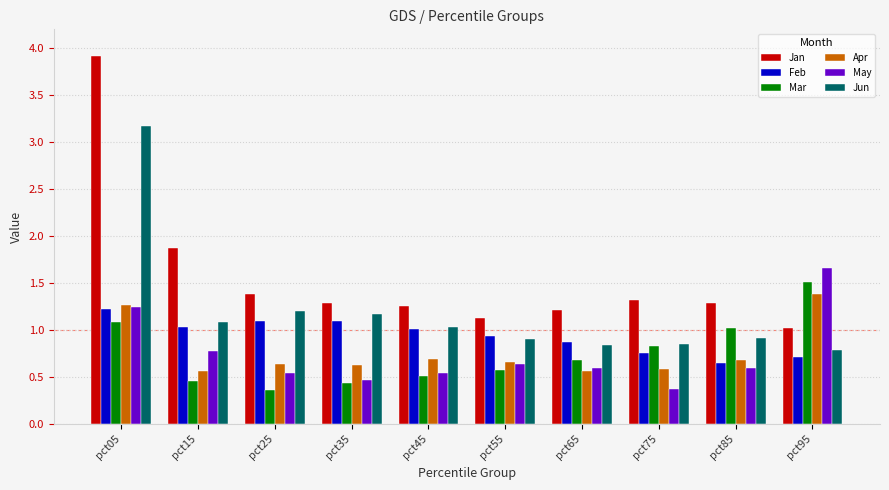

How many categories are shown in the chart?

10